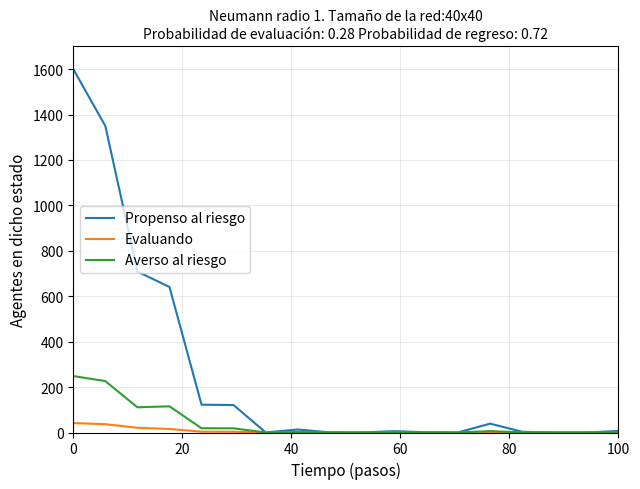

Is this an area chart (filled region under the line)?

No